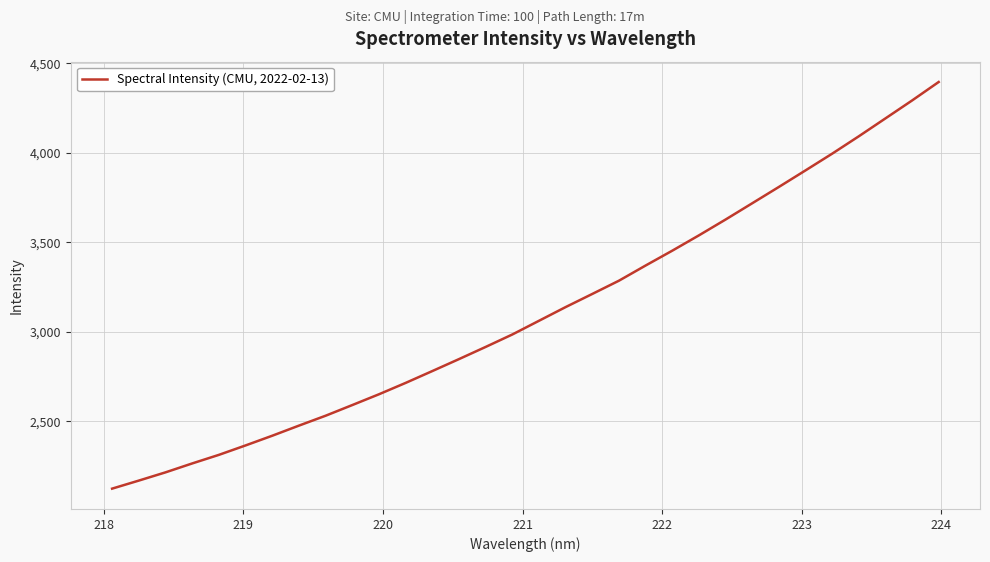

How many lines are shown in the chart?

1